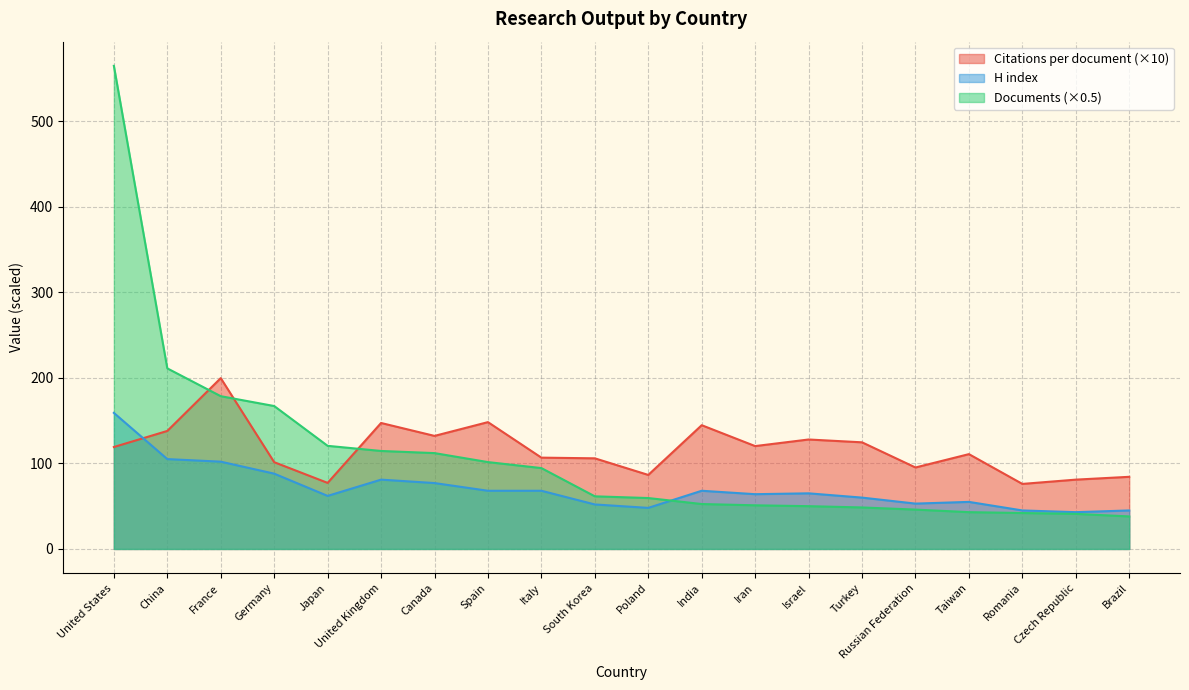

How many times do Documents and H index cross each other?

1